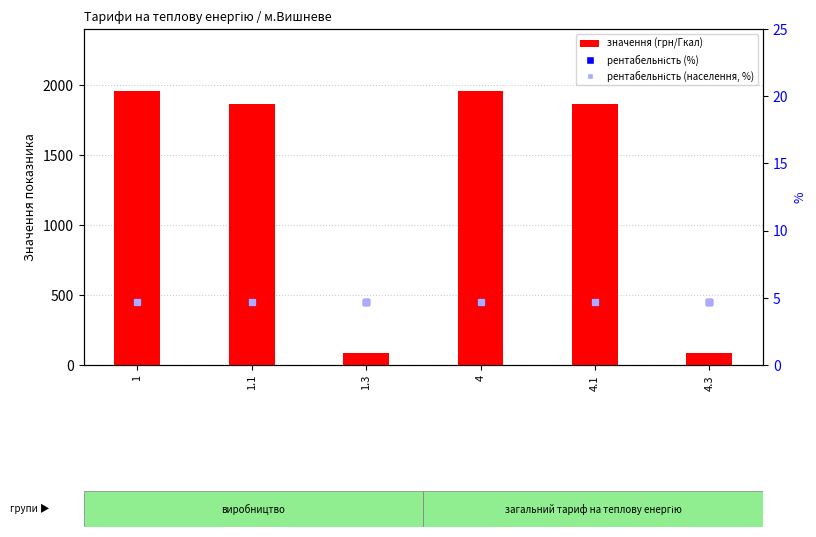

What is the minimum value shown in the chart?

4.7